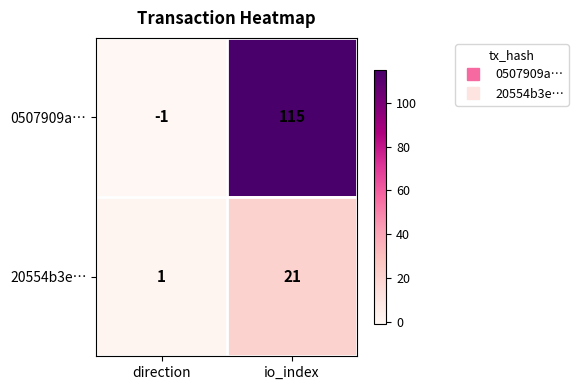

Reading left to right, extract all data points from this chart.

0507909a…: -1	115
20554b3e…: 1	21